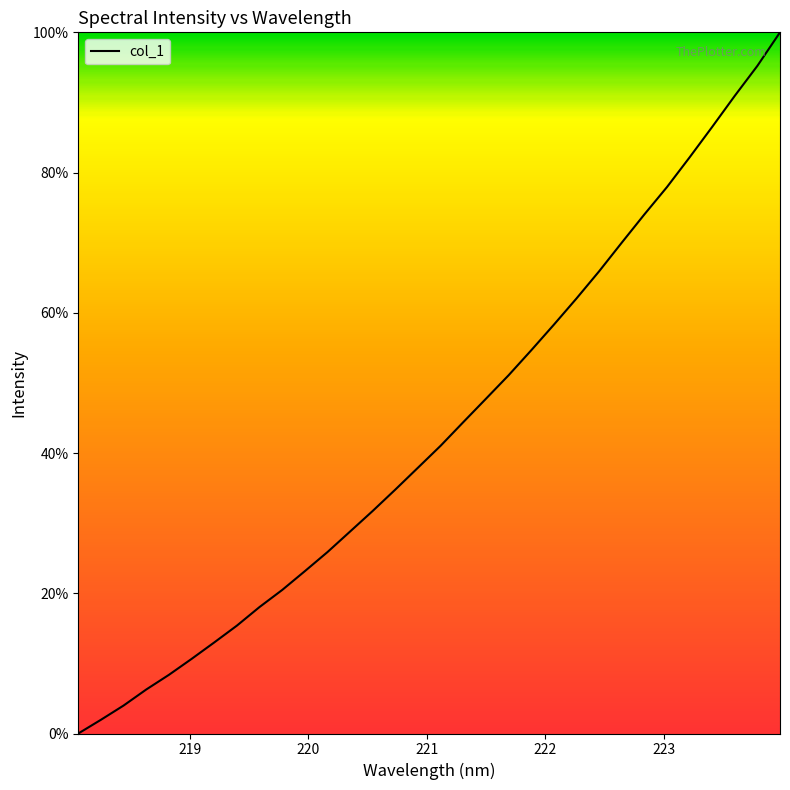

What is the greatest value displayed?

100.0